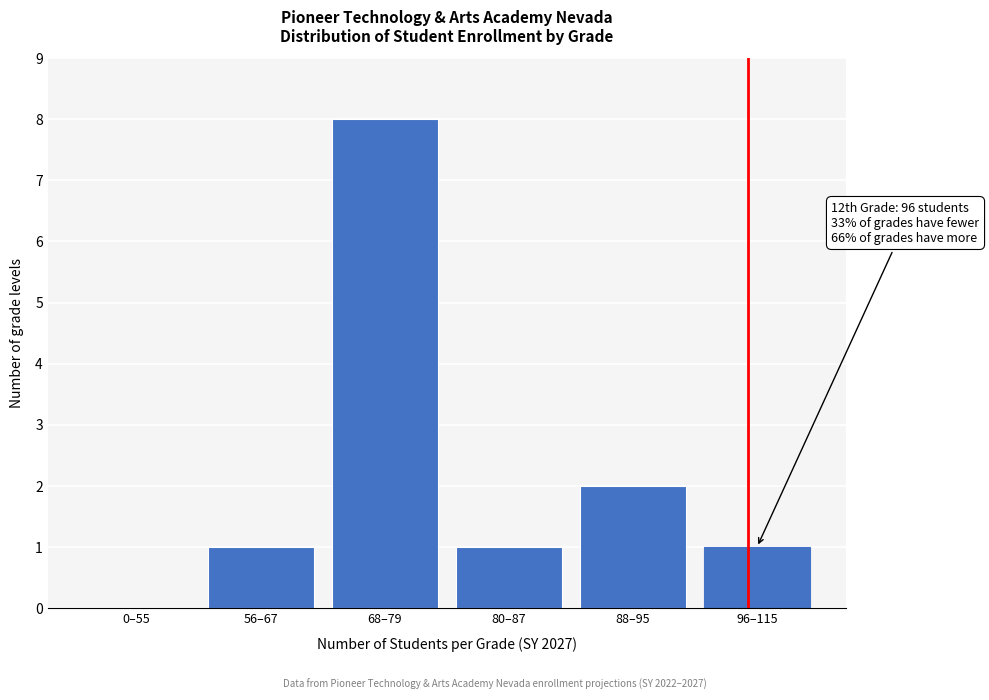

Reading right to left, extract all data points from this chart.

96–115=1	88–95=2	80–87=1	68–79=8	56–67=1	0–55=0